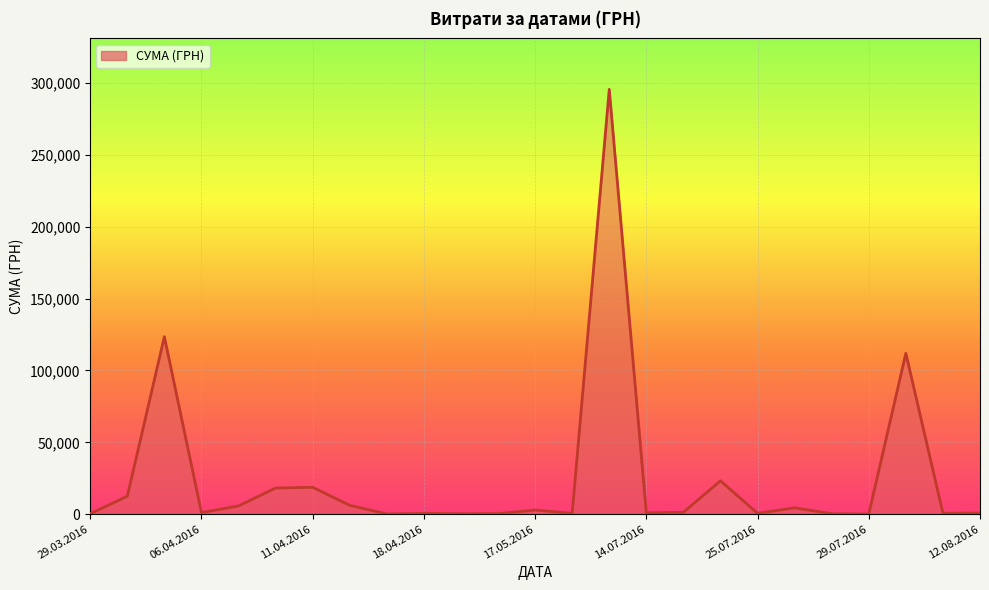

What is the average value?

25239.1